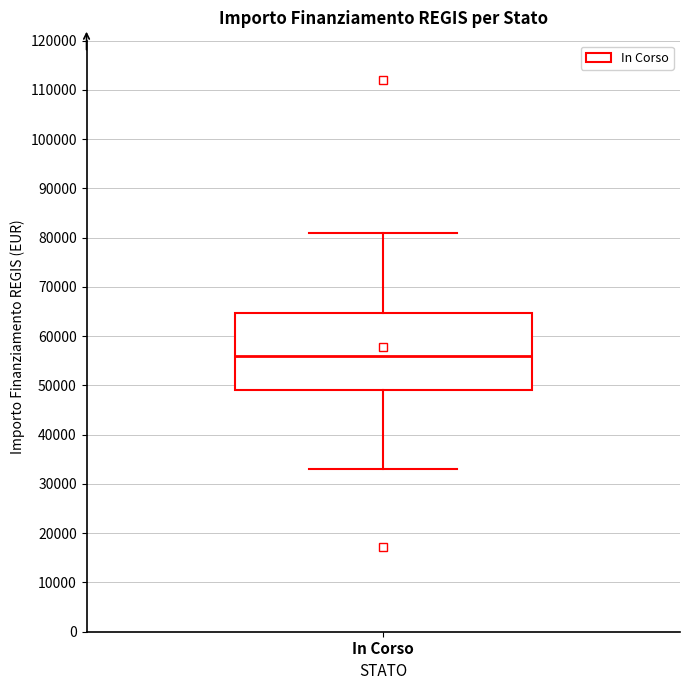

Where is the upper edge of the box for In Corso on the y-axis? The values are not printed on the chart, so give them approximately, as read against the axis.

65000